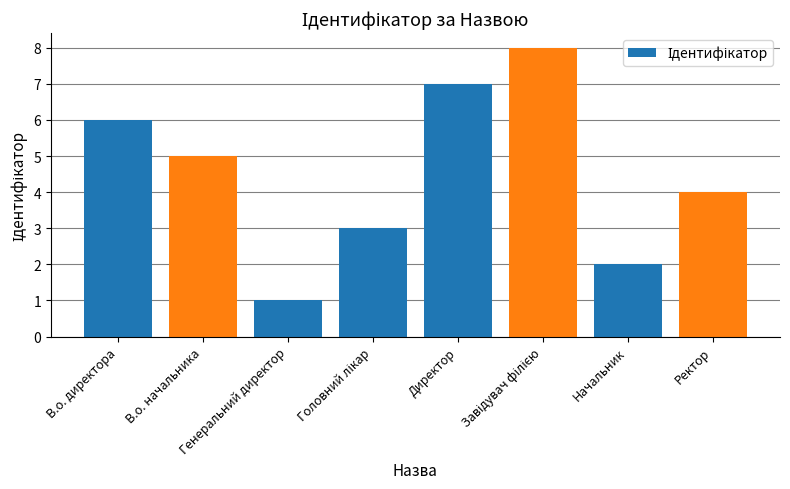

What is the change in value from В.о. начальника to Ректор?

-1